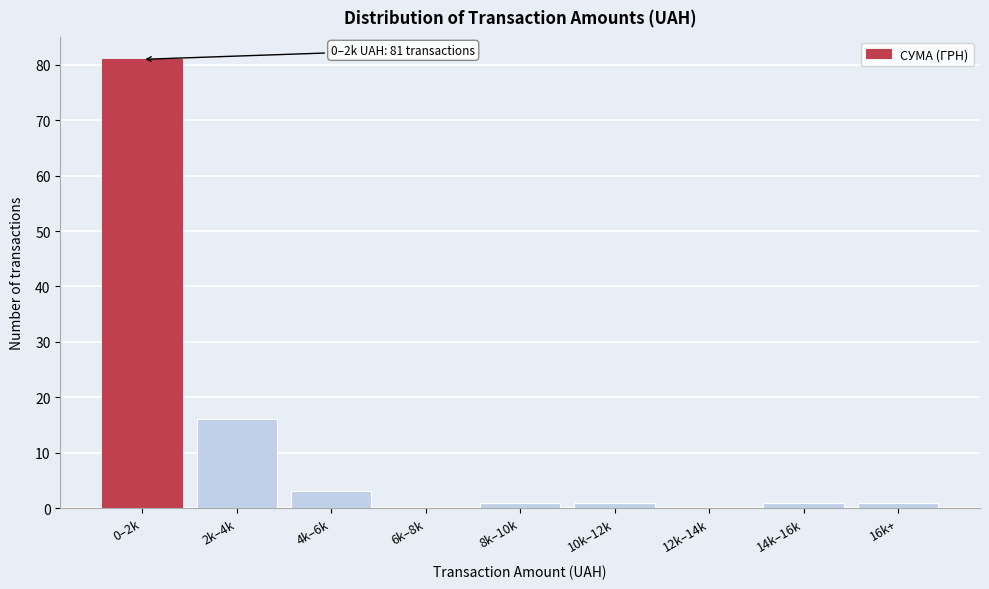

Reading right to left, what are all the values shown in this chart?

16k+=1	14k–16k=1	12k–14k=0	10k–12k=1	8k–10k=1	6k–8k=0	4k–6k=3	2k–4k=16	0–2k=81